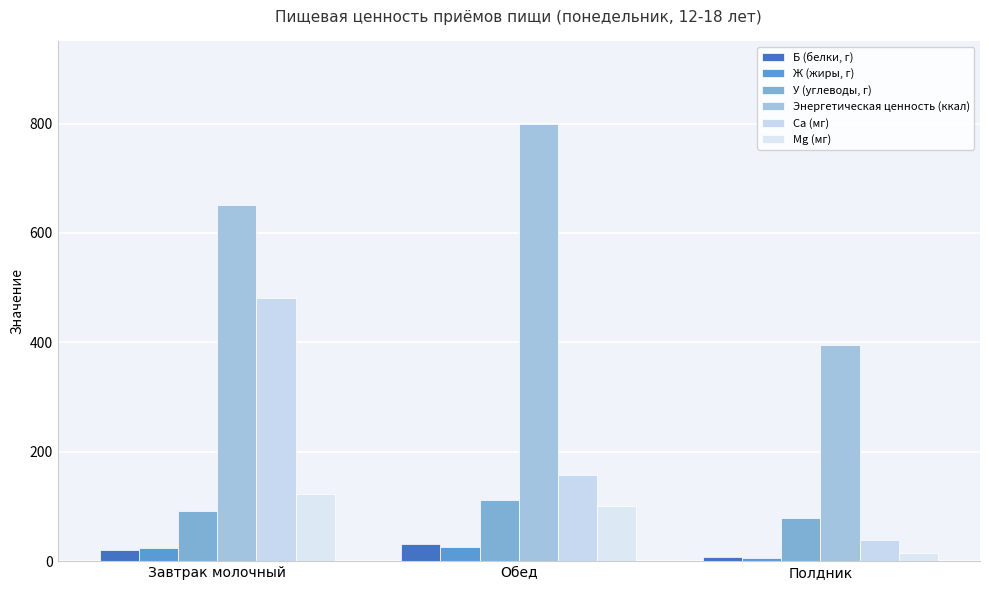

Which label corresponds to the largest value in the chart?

Обед